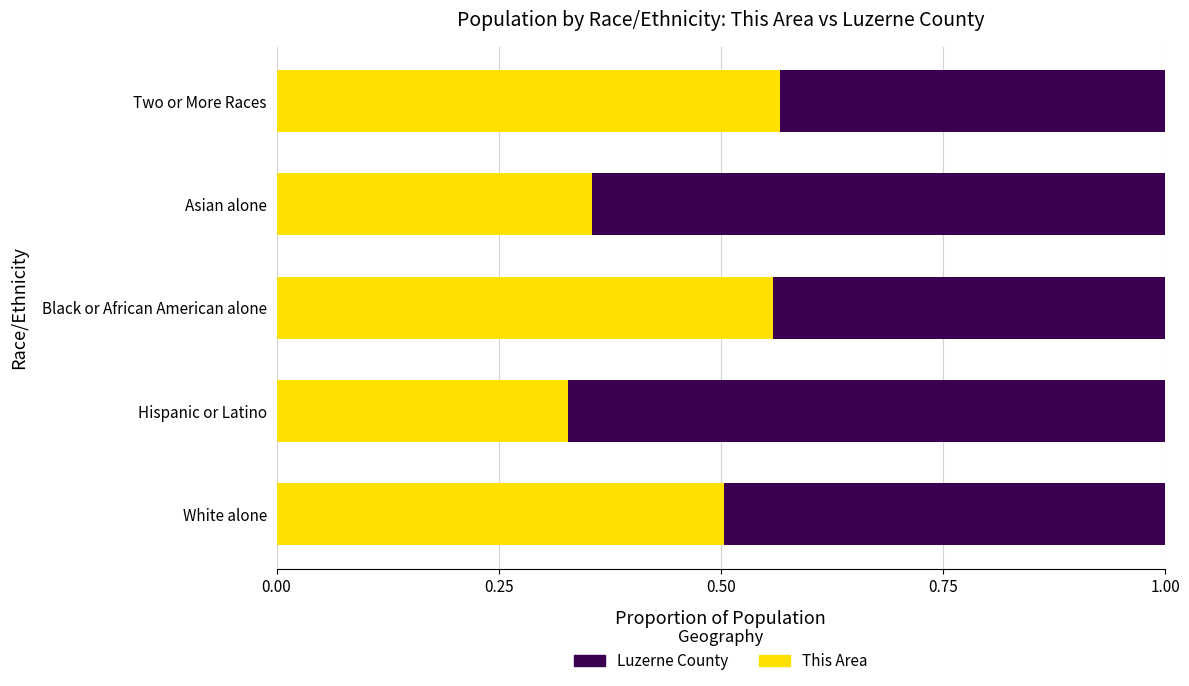

What is the sum of all This Area values?

2.3